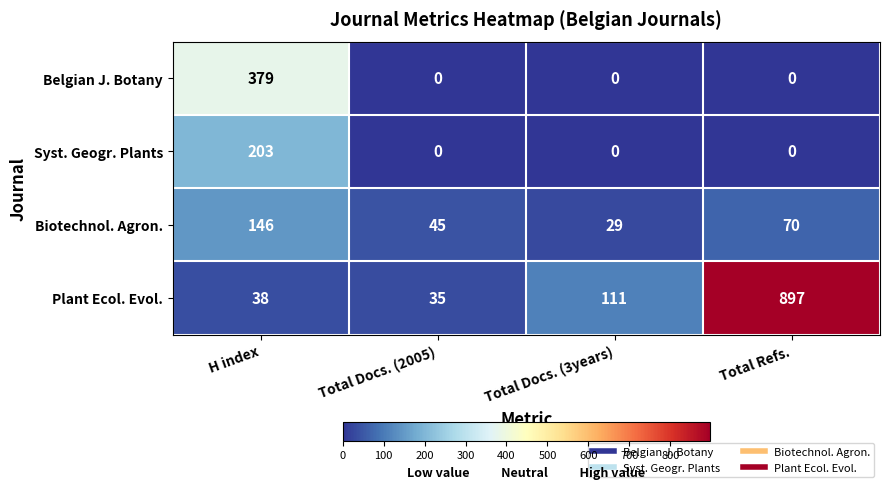

Between Total Docs. (2005) and Total Docs. (3years), which series saw the biggest shift?

Plant Ecol. Evol.